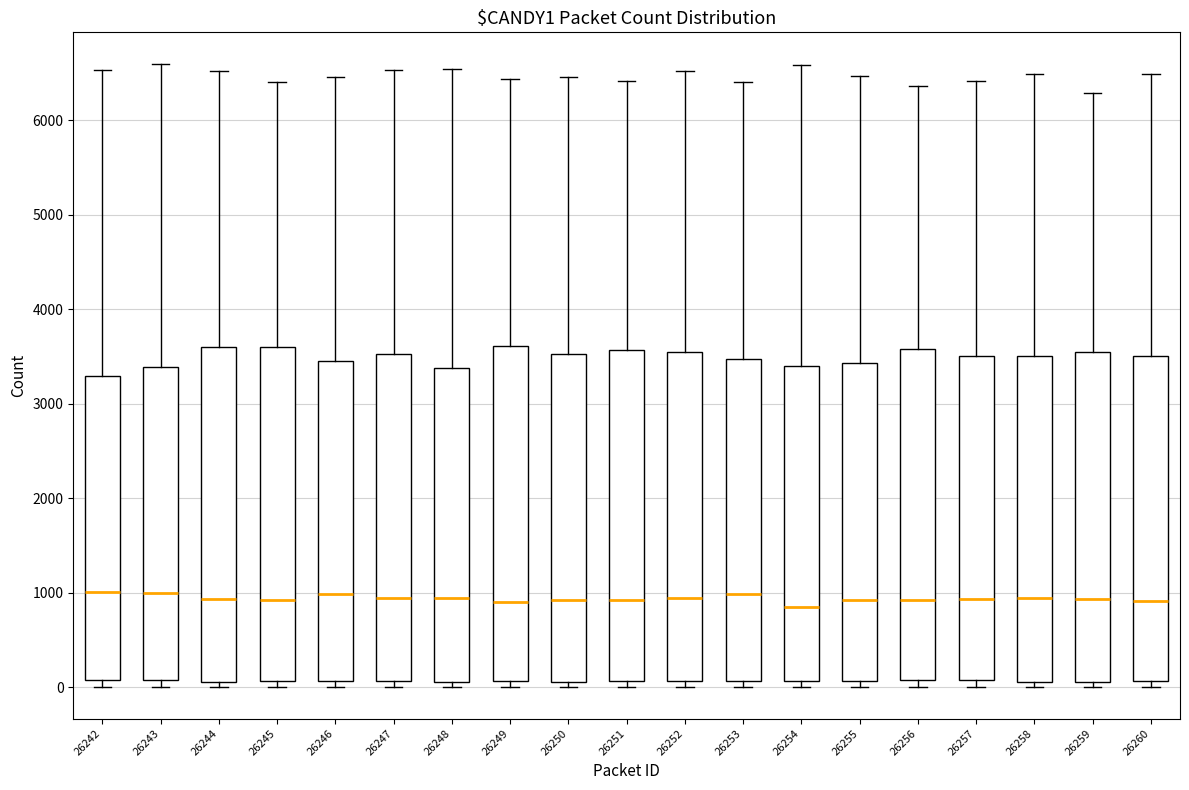

Reading left to right, read every box against the y-axis: the position of its median line, the range the box covers, and the ends of its whiskers. The values are not printed on the chart, so give them approximately, as read against the axis.

26242: median 1000, box 100 to 3300, whiskers 0 to 6500
26243: median 1000, box 100 to 3400, whiskers 0 to 6600
26244: median 900, box 100 to 3600, whiskers 0 to 6500
26245: median 900, box 100 to 3600, whiskers 0 to 6400
26246: median 1000, box 100 to 3500, whiskers 0 to 6500
26247: median 900, box 100 to 3500, whiskers 0 to 6500
26248: median 1000, box 100 to 3400, whiskers 0 to 6500
26249: median 900, box 100 to 3600, whiskers 0 to 6400
26250: median 900, box 100 to 3500, whiskers 0 to 6500
26251: median 900, box 100 to 3600, whiskers 0 to 6400
26252: median 900, box 100 to 3500, whiskers 0 to 6500
26253: median 1000, box 100 to 3500, whiskers 0 to 6400
26254: median 800, box 100 to 3400, whiskers 0 to 6600
26255: median 900, box 100 to 3400, whiskers 0 to 6500
26256: median 900, box 100 to 3600, whiskers 0 to 6400
26257: median 900, box 100 to 3500, whiskers 0 to 6400
26258: median 900, box 100 to 3500, whiskers 0 to 6500
26259: median 900, box 100 to 3500, whiskers 0 to 6300
26260: median 900, box 100 to 3500, whiskers 0 to 6500